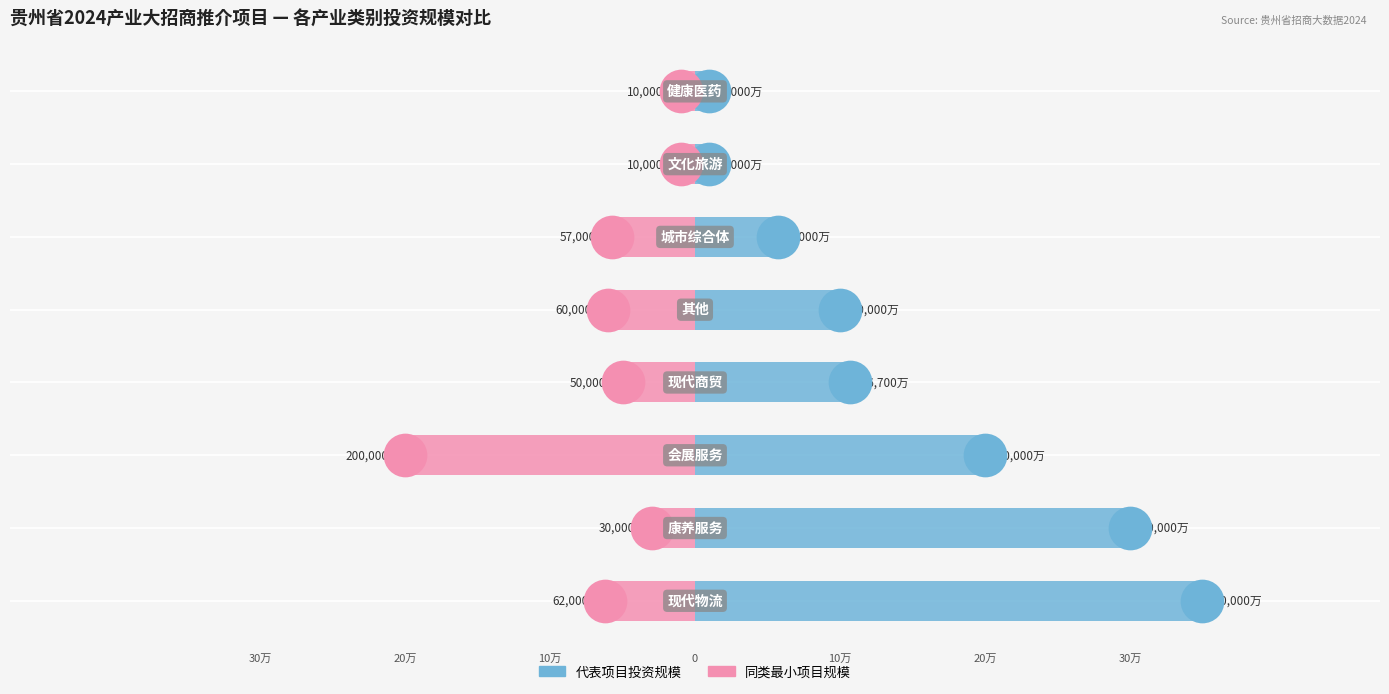

What are all the series names shown in the legend?

代表项目投资规模, 同类最小项目规模